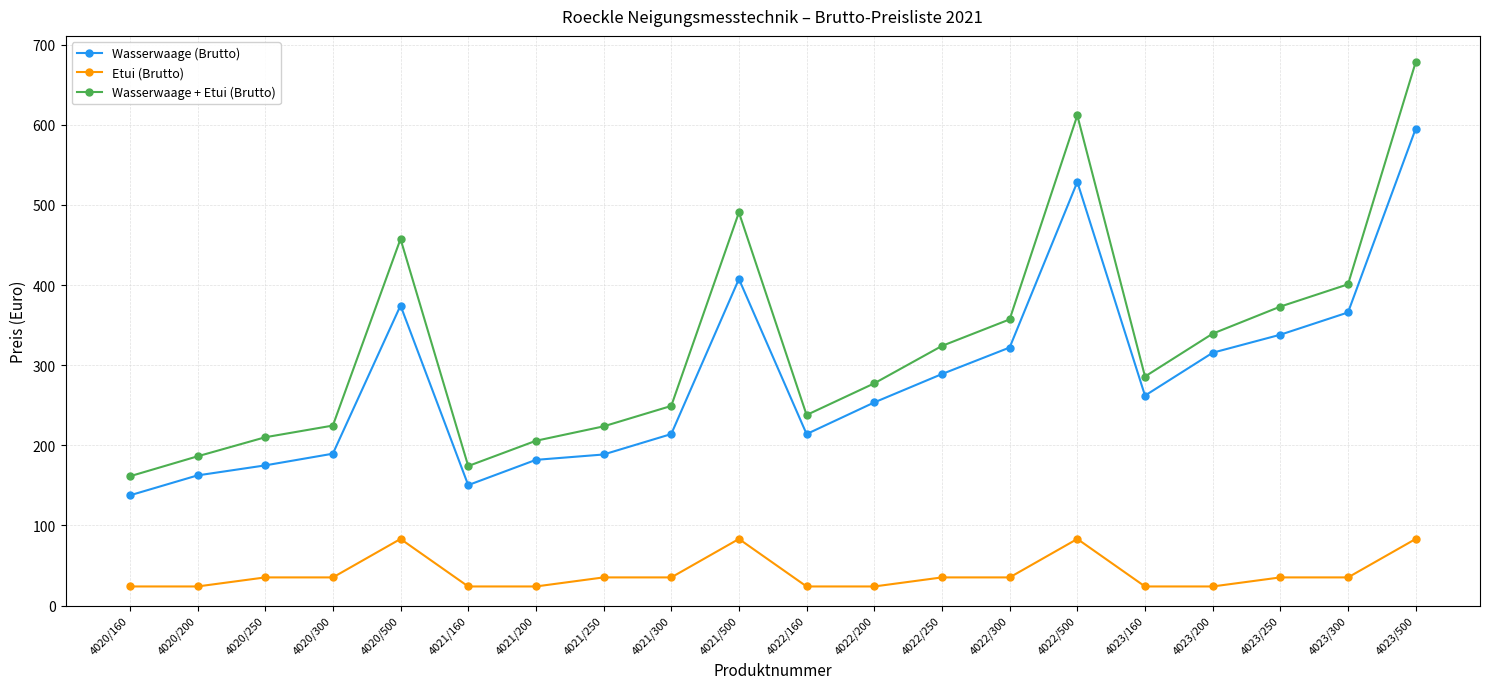

What is the label of the 12th point from the right?

4021/300